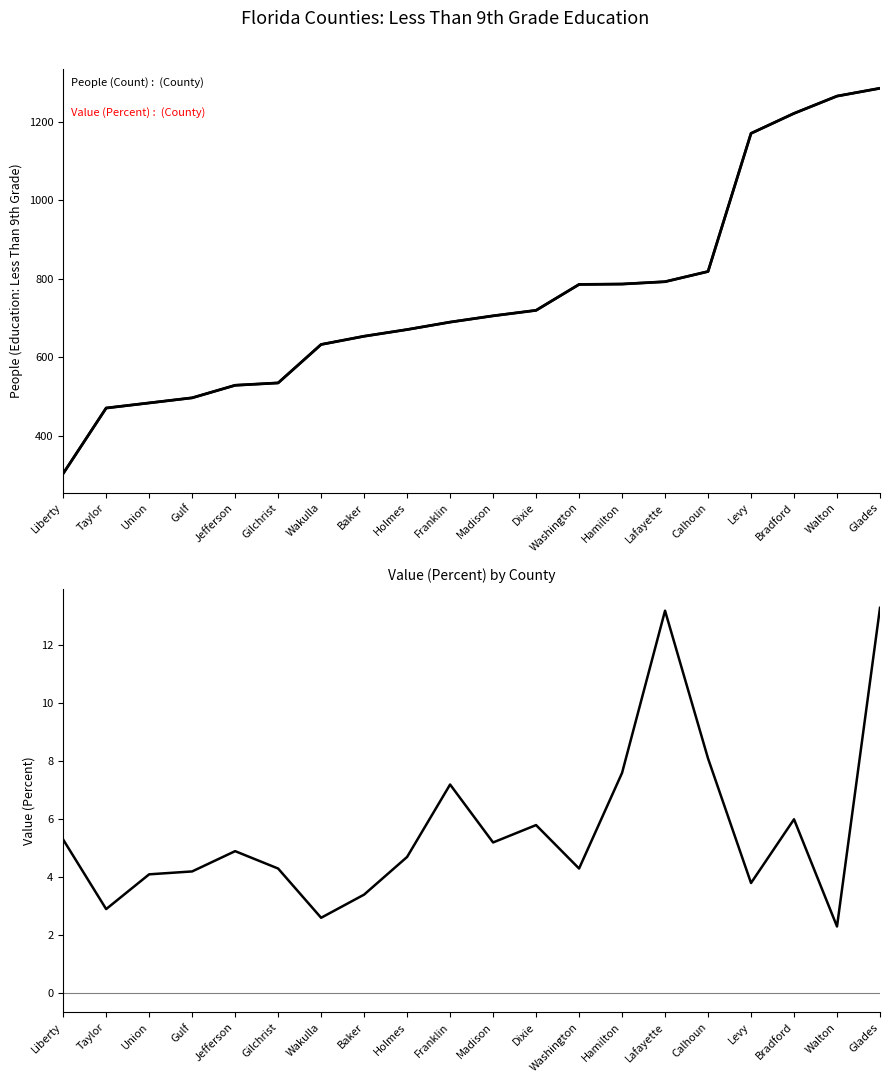

Reading left to right, transcribe all the data shown in this chart.

People (Education: Less Than 9th Grade): Liberty=303.0	Taylor=470.0	Union=483.0	Gulf=496.0	Jefferson=528.0	Gilchrist=534.0	Wakulla=632.0	Baker=653.0	Holmes=670.0	Franklin=689.0	Madison=705.0	Dixie=719.0	Washington=785.0	Hamilton=786.0	Lafayette=792.0	Calhoun=818.0	Levy=1170.0	Bradford=1221.0	Walton=1265.0	Glades=1285.0
Value (Percent) scaled: Liberty=303.0	Taylor=470.0	Union=483.0	Gulf=496.0	Jefferson=528.0	Gilchrist=534.0	Wakulla=632.0	Baker=653.0	Holmes=670.0	Franklin=689.0	Madison=705.0	Dixie=719.0	Washington=785.0	Hamilton=786.0	Lafayette=792.0	Calhoun=818.0	Levy=1170.0	Bradford=1221.0	Walton=1265.0	Glades=1285.0
Value (Percent): Liberty=5.3	Taylor=2.9	Union=4.1	Gulf=4.2	Jefferson=4.9	Gilchrist=4.3	Wakulla=2.6	Baker=3.4	Holmes=4.7	Franklin=7.2	Madison=5.2	Dixie=5.8	Washington=4.3	Hamilton=7.6	Lafayette=13.2	Calhoun=8.1	Levy=3.8	Bradford=6.0	Walton=2.3	Glades=13.3